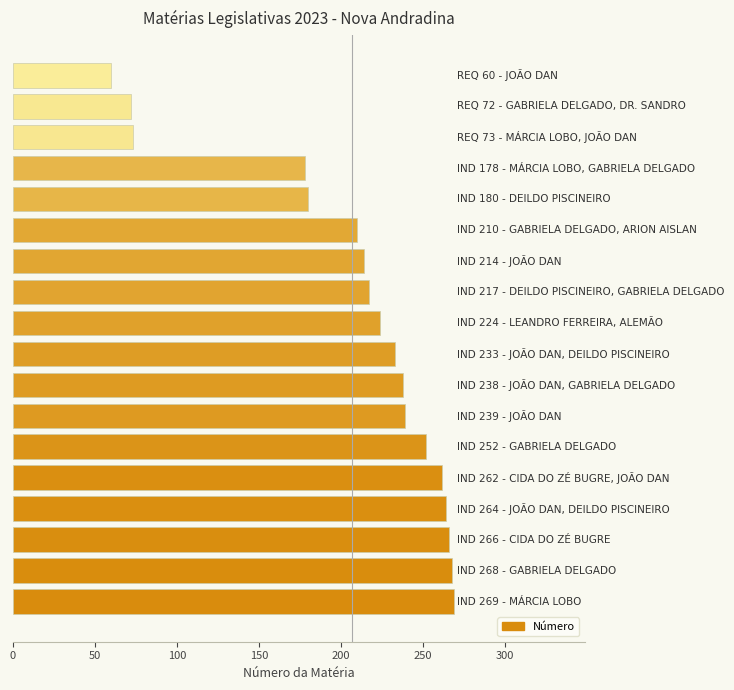

What is the average value?

207